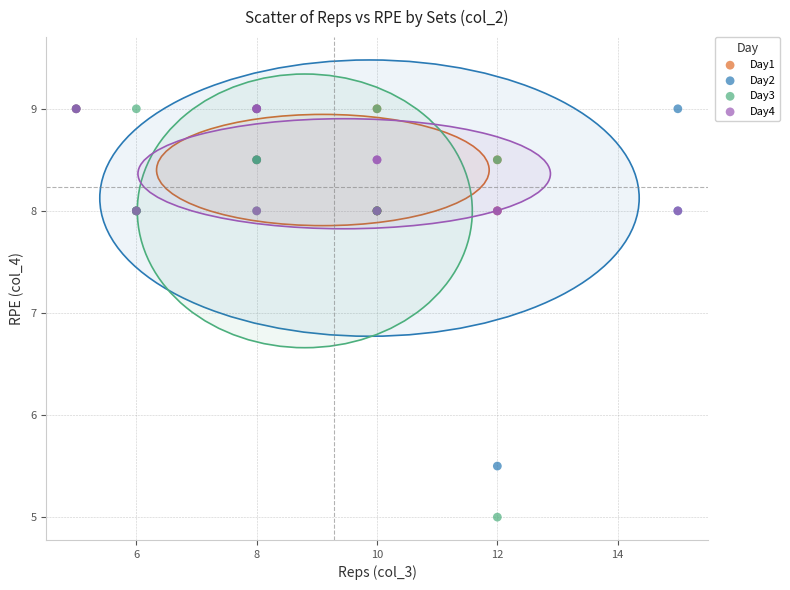

Which series has the widest spread of Y values?

Day3